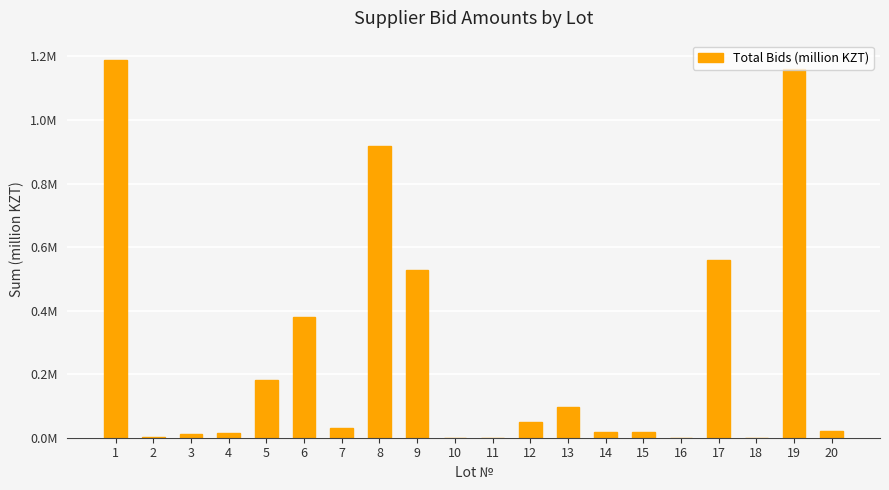

Reading right to left, extract all data points from this chart.

0.0	1.2	0.0	0.6	0.0	0.0	0.0	0.1	0.1	0.0	0.0	0.5	0.9	0.0	0.4	0.2	0.0	0.0	0.0	1.2